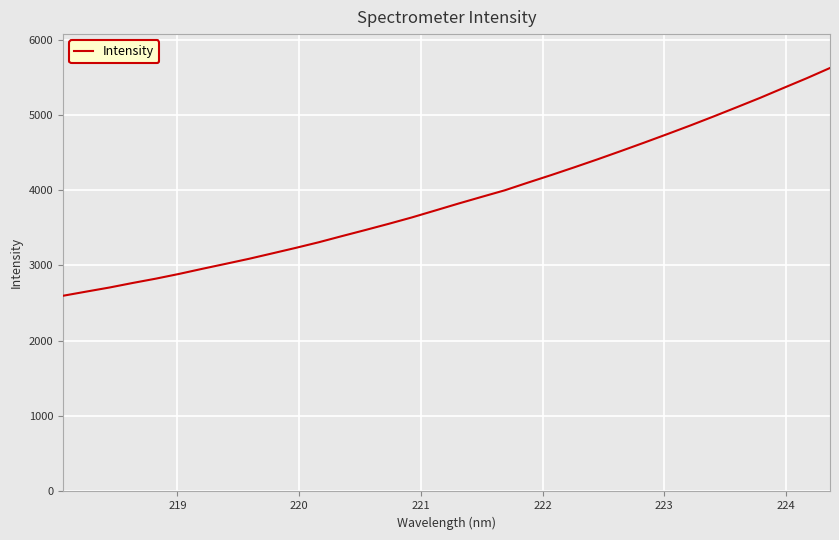

What is the smallest value displayed?

2597.8